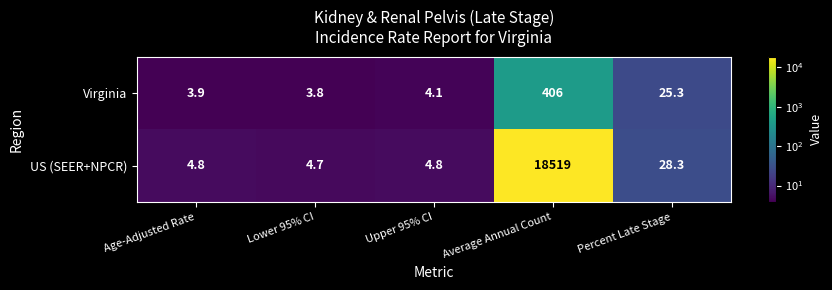

What is the total value across all series at Percent Late Stage?

53.6